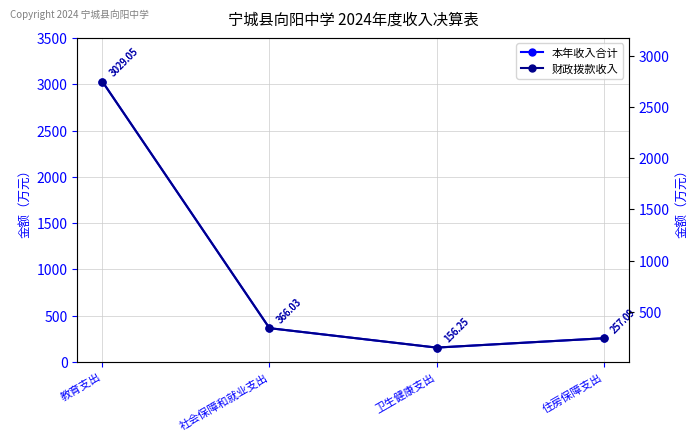

Reading right to left, list all the values displayed in this chart.

本年收入合计: 257.1	156.2	366.0	3029.1
财政拨款收入: 257.1	156.2	366.0	3029.1